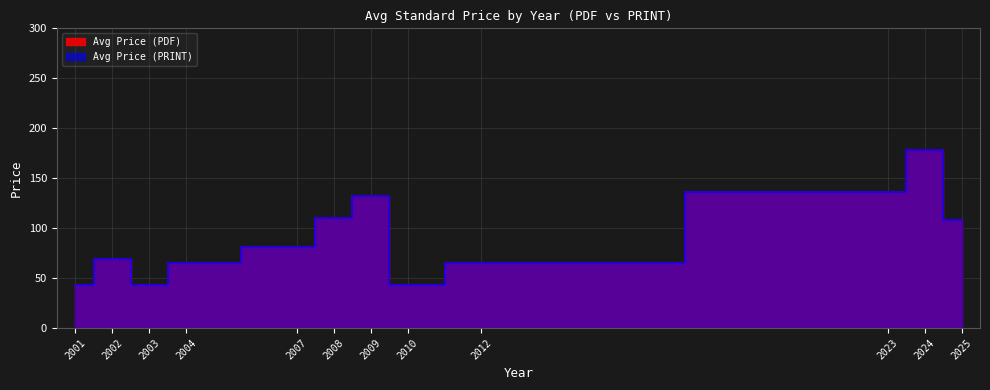

How many interior local valleys does the Avg Price (PDF) series have?

2